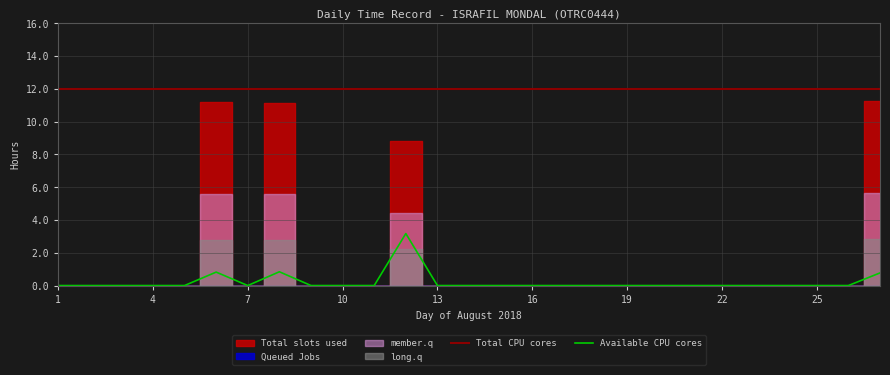

What is the approximate value of Total CPU cores at 10?

12.0